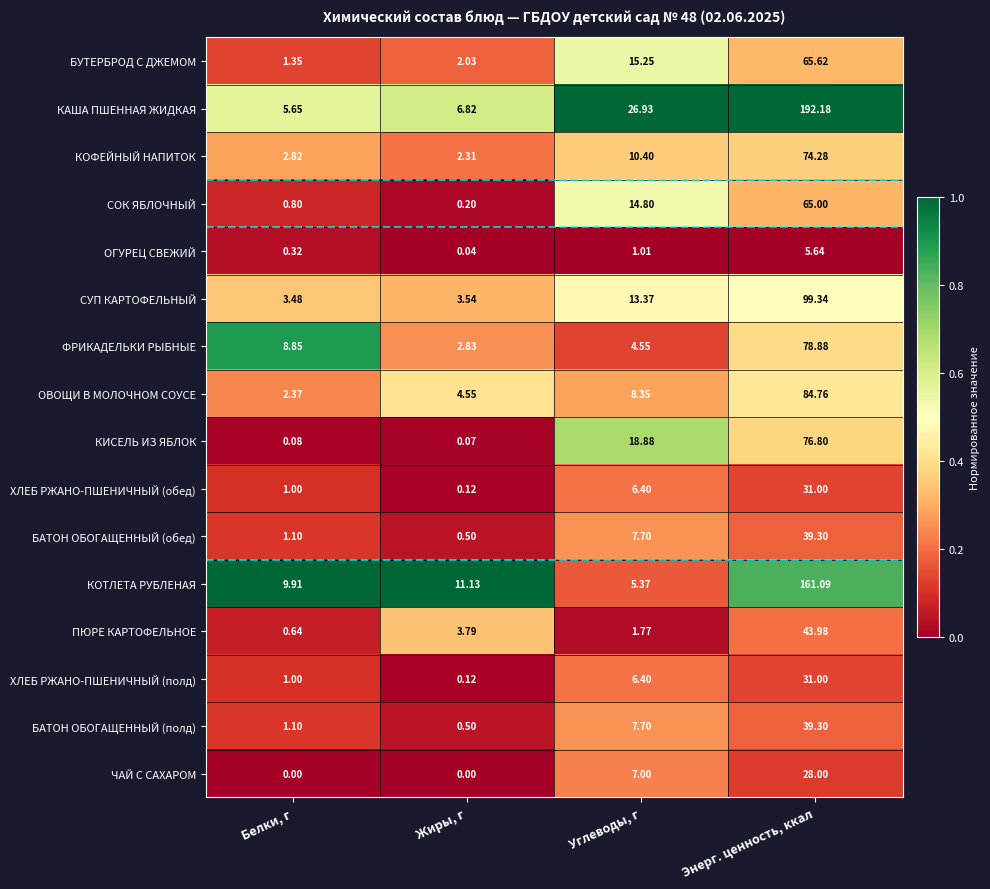

Rank the categories by ХЛЕБ РЖАНО-ПШЕНИЧНЫЙ (обед) value from highest to lowest.

Энерг. ценность, ккал, Углеводы, г, Белки, г, Жиры, г